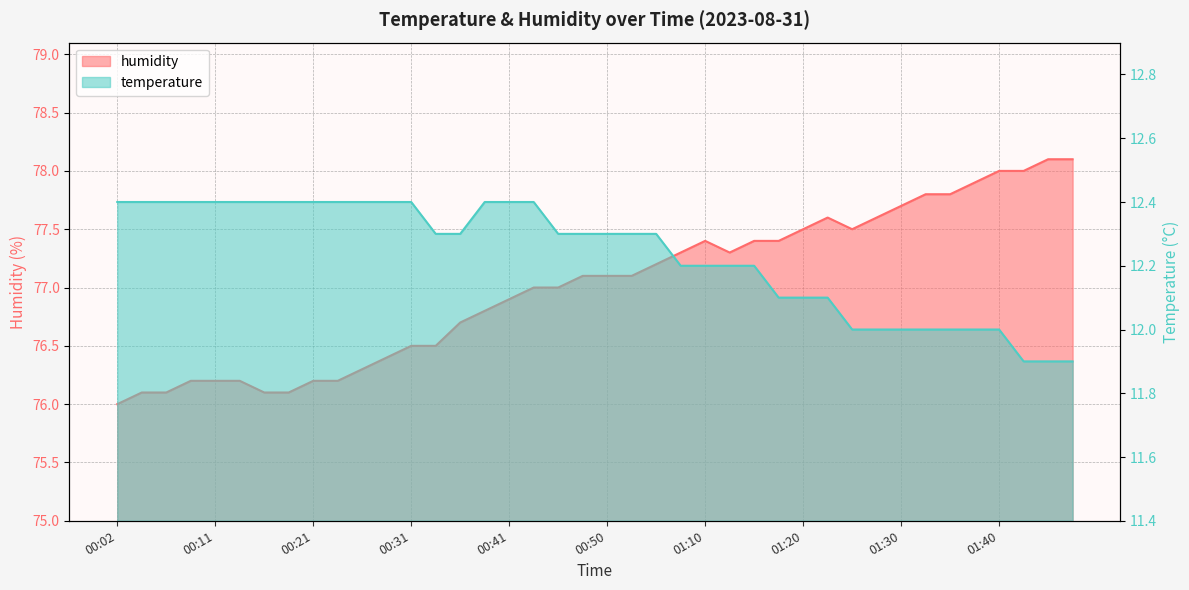

True or false: temperature has a value of 2.6 at 01:43.

False